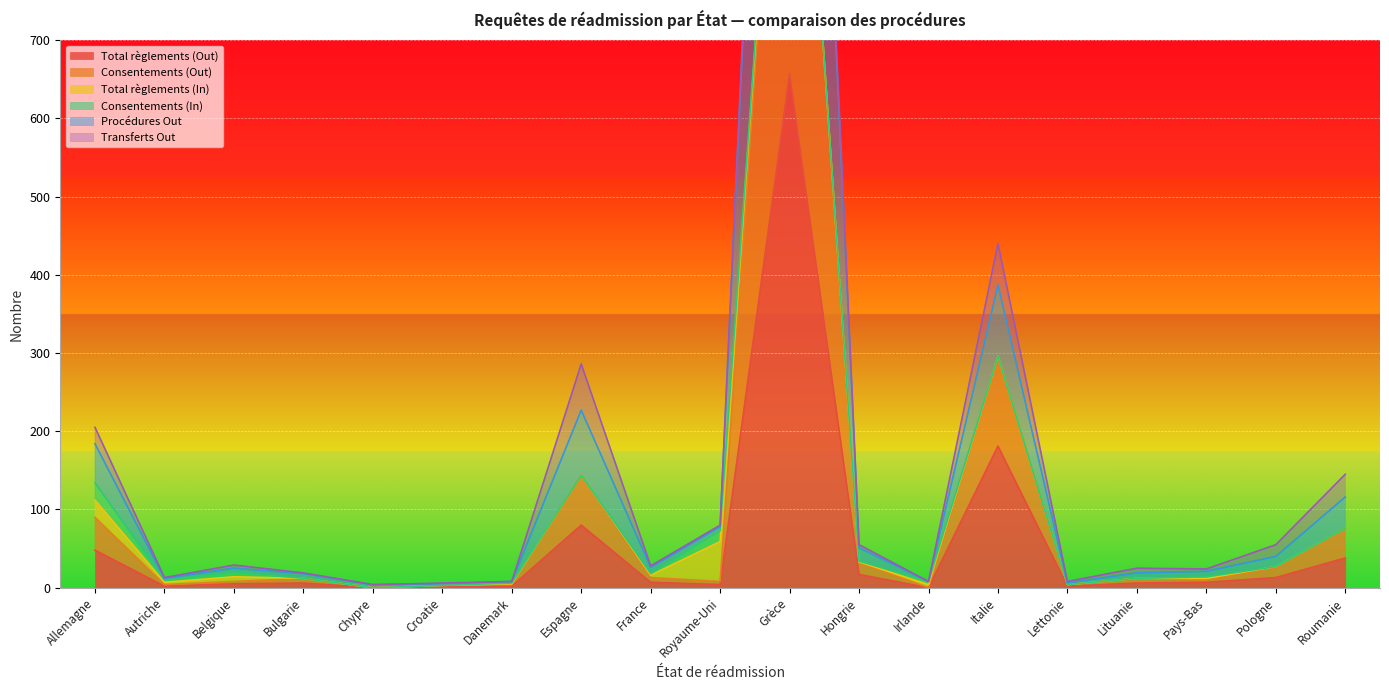

True or false: Procédures Out and Total règlements (Out) intersect in this chart.

False